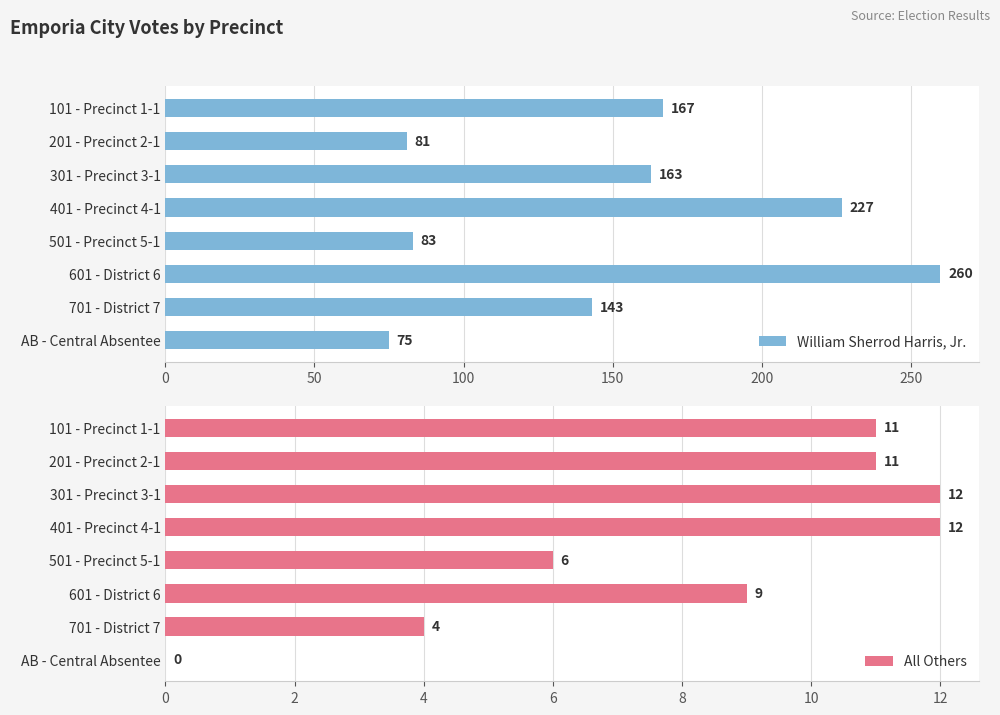

What is the difference between the William Sherrod Harris, Jr. values at 301 - Precinct 3-1 and 101 - Precinct 1-1?

4